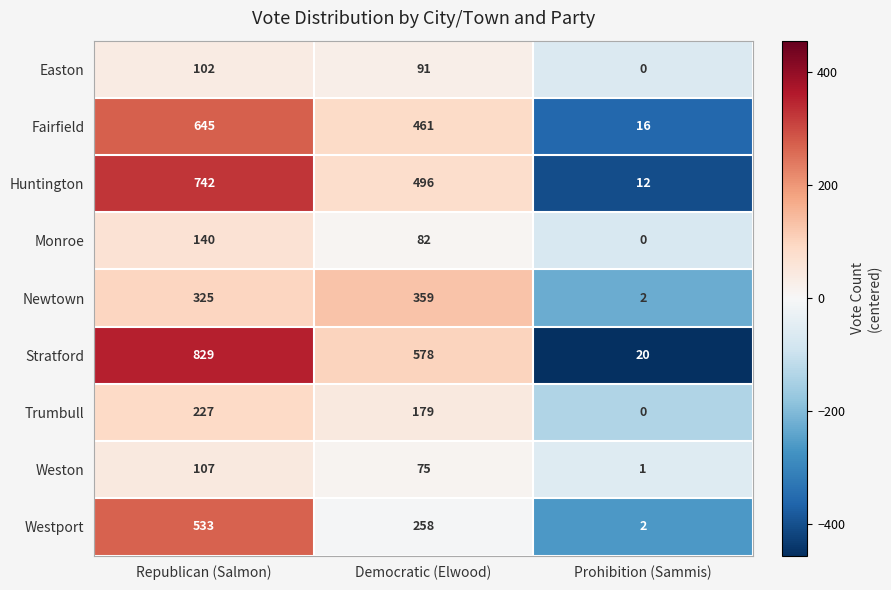

Rank the categories by Easton value from highest to lowest.

Republican (Salmon), Democratic (Elwood), Prohibition (Sammis)